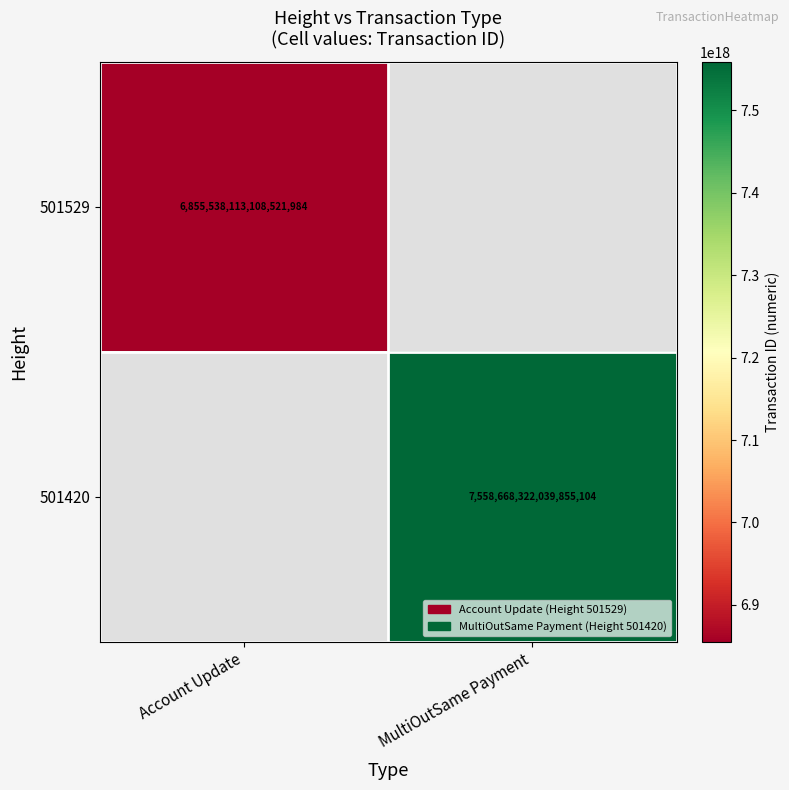

How many series are shown in this chart?

2